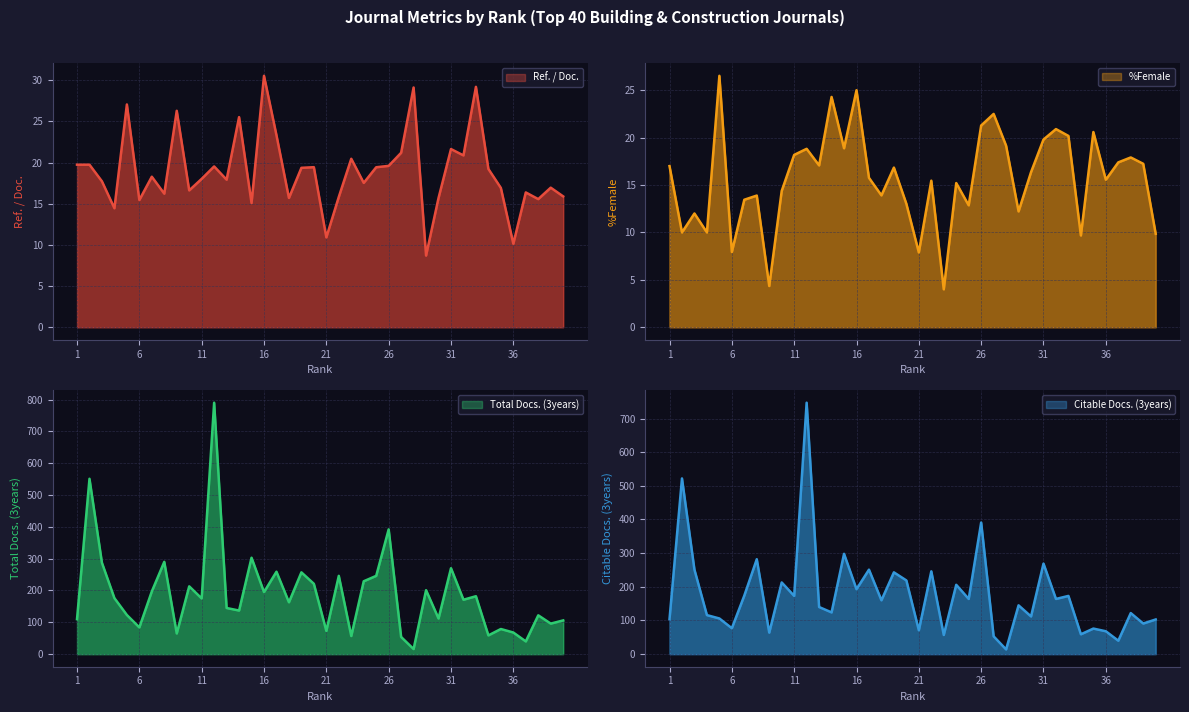

What is the highest value of the Total Docs. (3years) series?

790.0